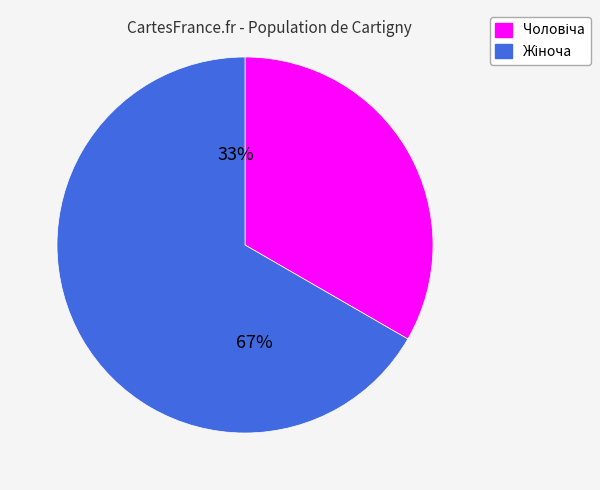

To the nearest percent, what is the average slice percentage?

50%